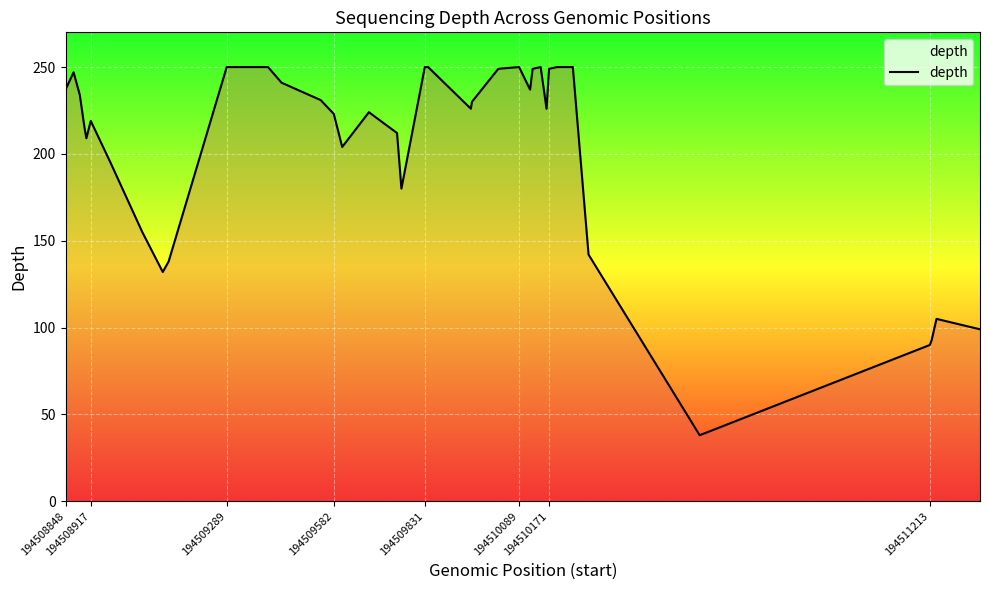

What is the greatest value displayed?

250